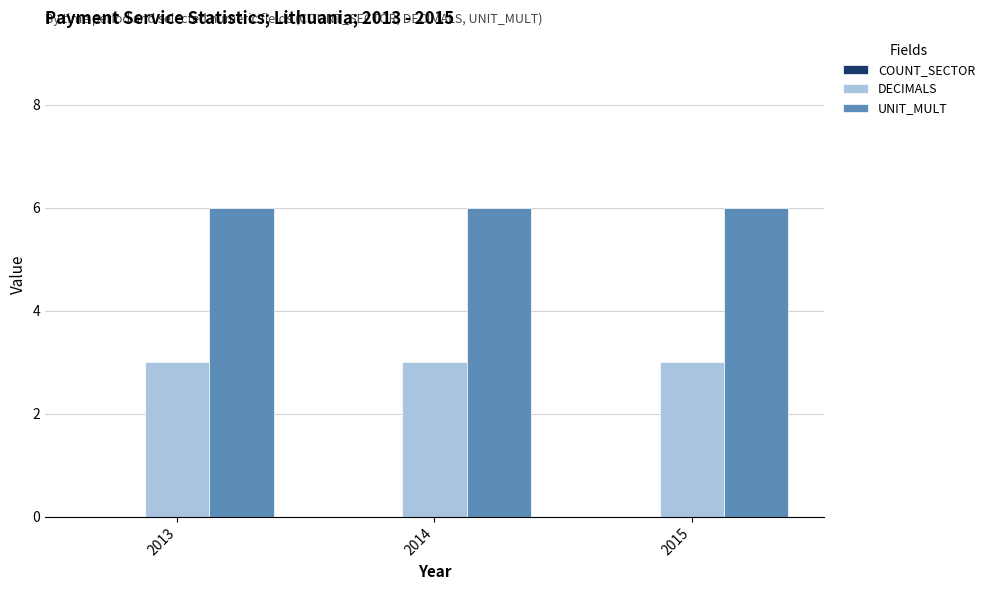

What is the spread (max minus min) of values at 2013?

3